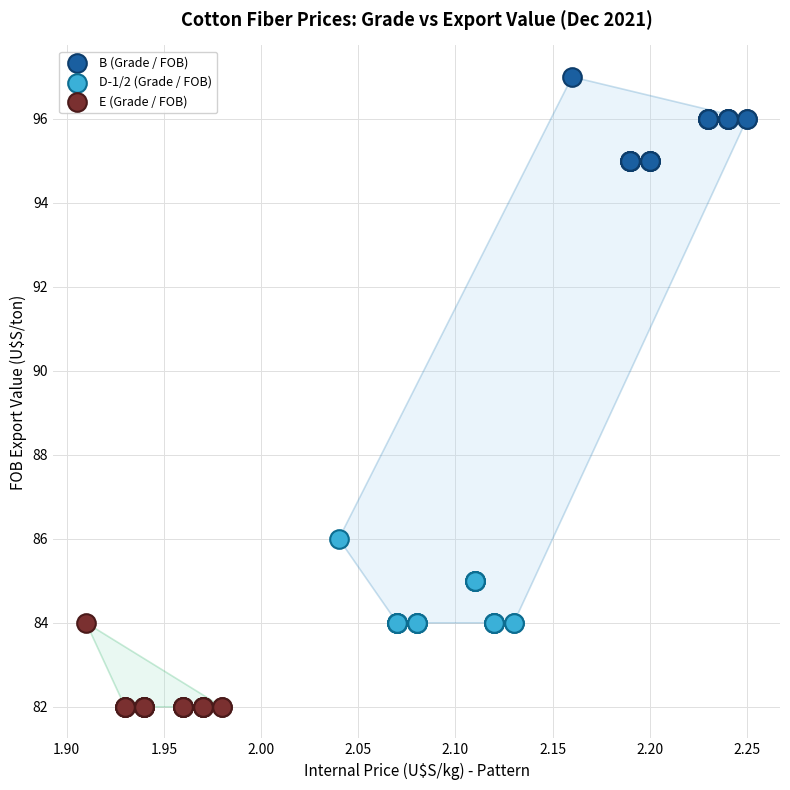

Which series reaches the minimum Y coordinate?

E (Grade / FOB)